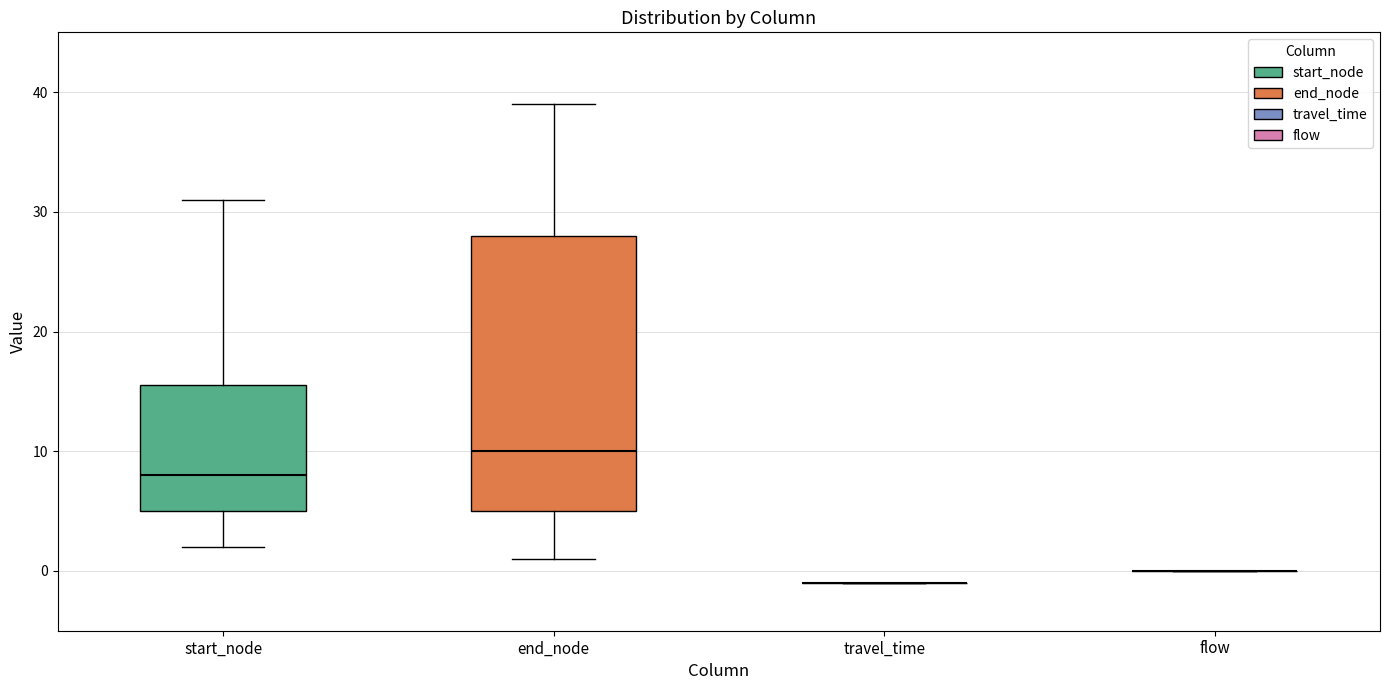

Which box is the tallest, from its lower edge to its upper edge?

end_node